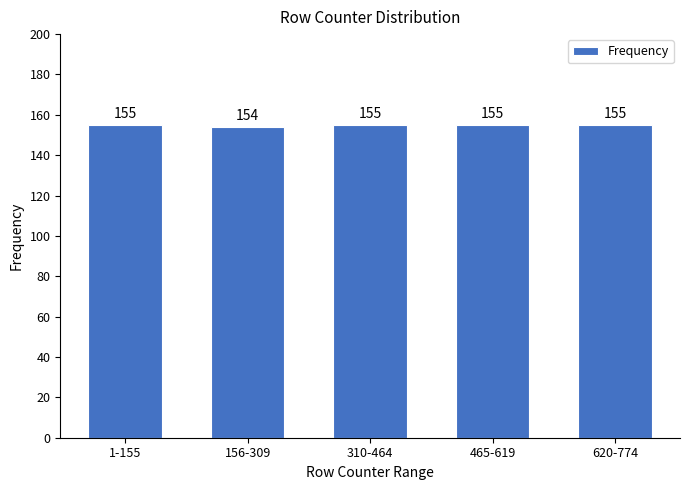

Reading left to right, list all the values displayed in this chart.

1-155=155	156-309=154	310-464=155	465-619=155	620-774=155